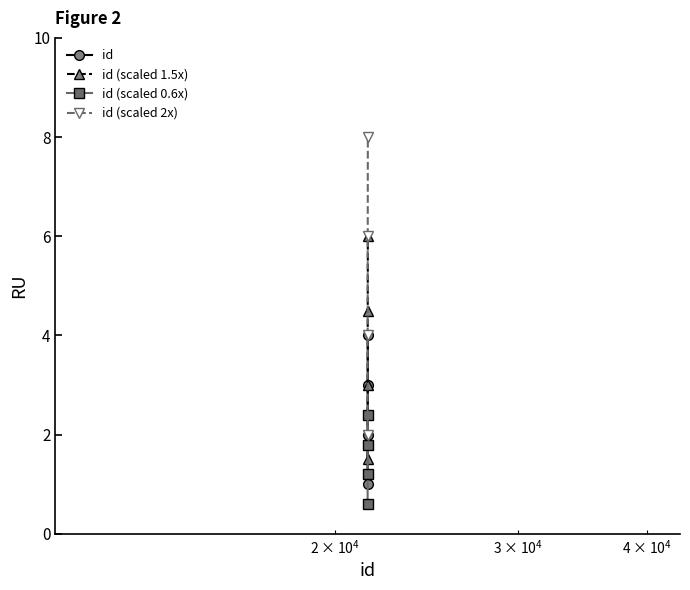

Which series has the largest total across all categories?

id (scaled 2x)